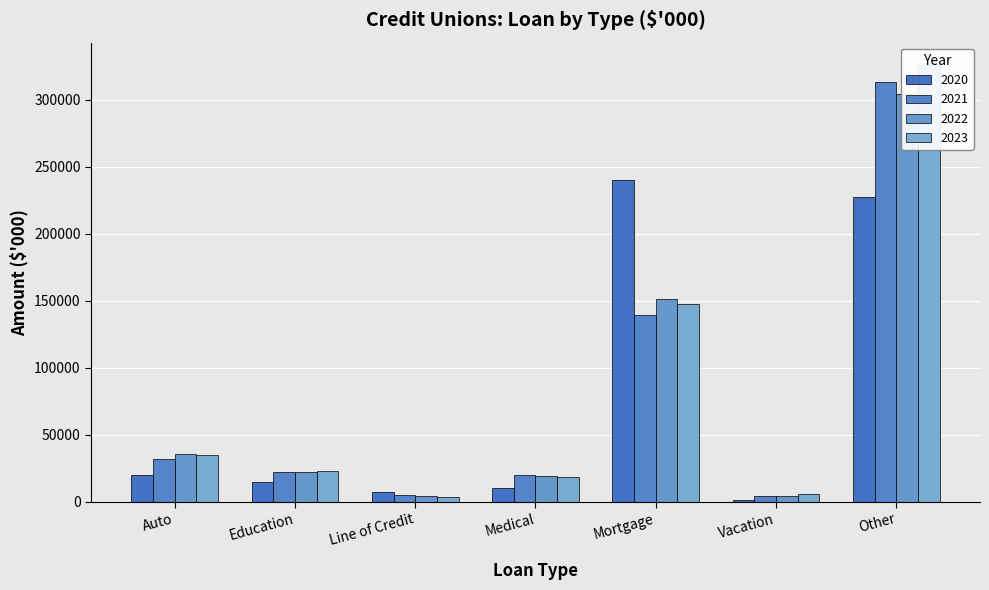

Which series changed the most between Line of Credit and Other?

2023